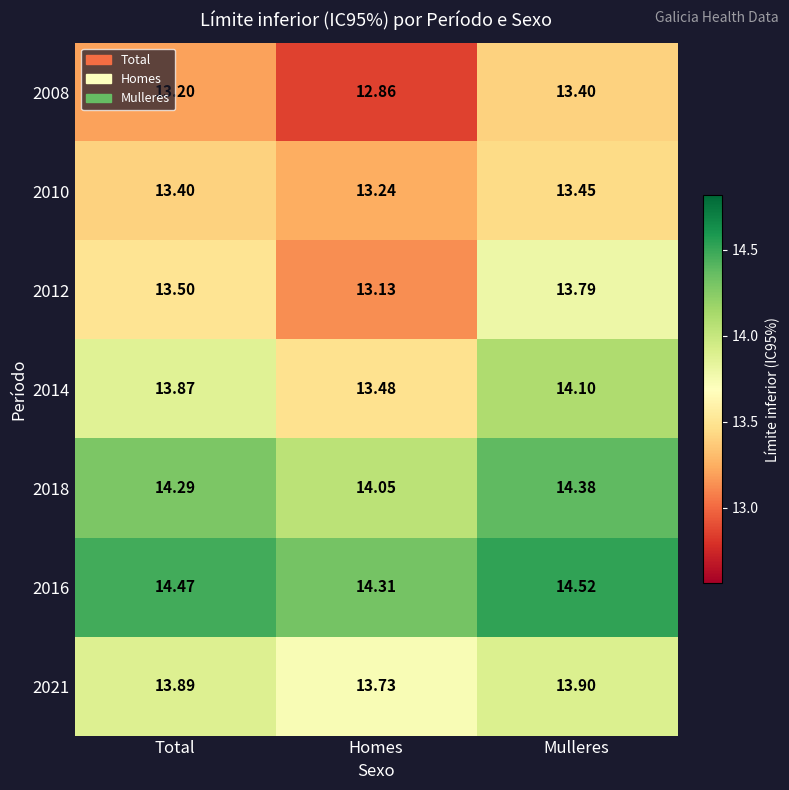

At Total, list the series in order from largest to smallest.

2016, 2018, 2021, 2014, 2012, 2010, 2008